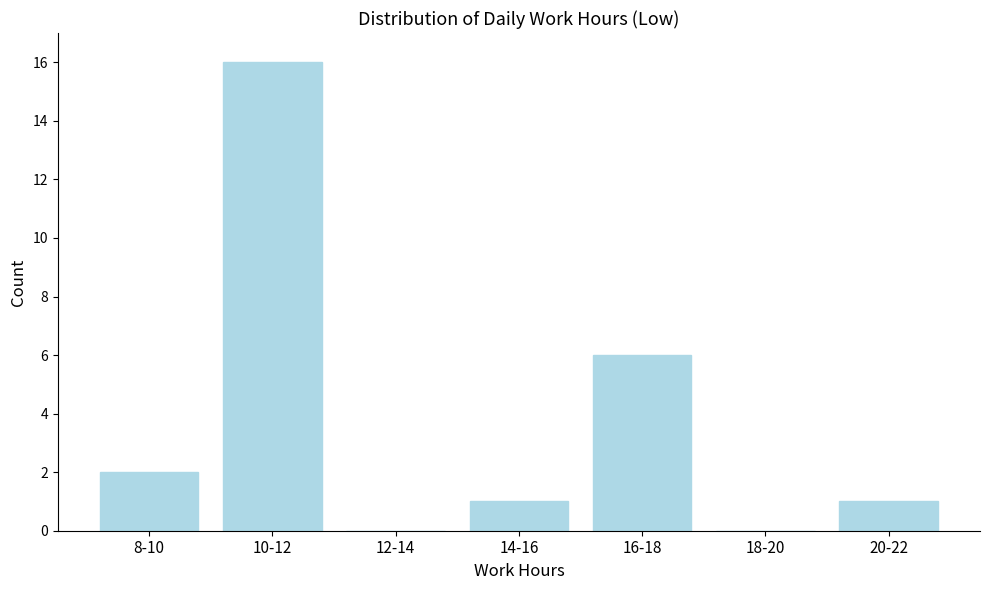

Reading right to left, what are all the values shown in this chart?

20-22=1	18-20=0	16-18=6	14-16=1	12-14=0	10-12=16	8-10=2